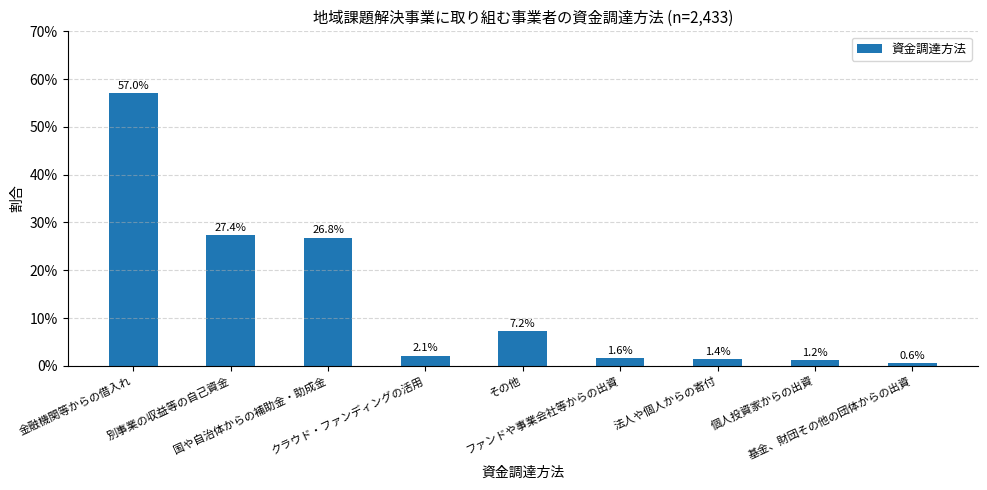

What is the label of the 9th bar from the left?

基金、財団その他の団体からの出資